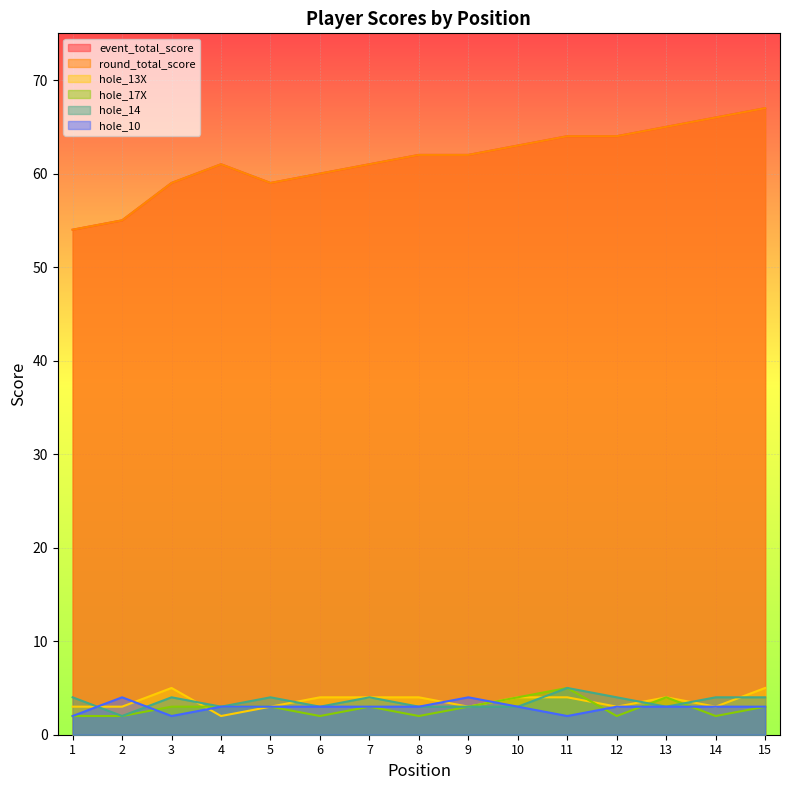

Which series has the widest spread of values?

event_total_score